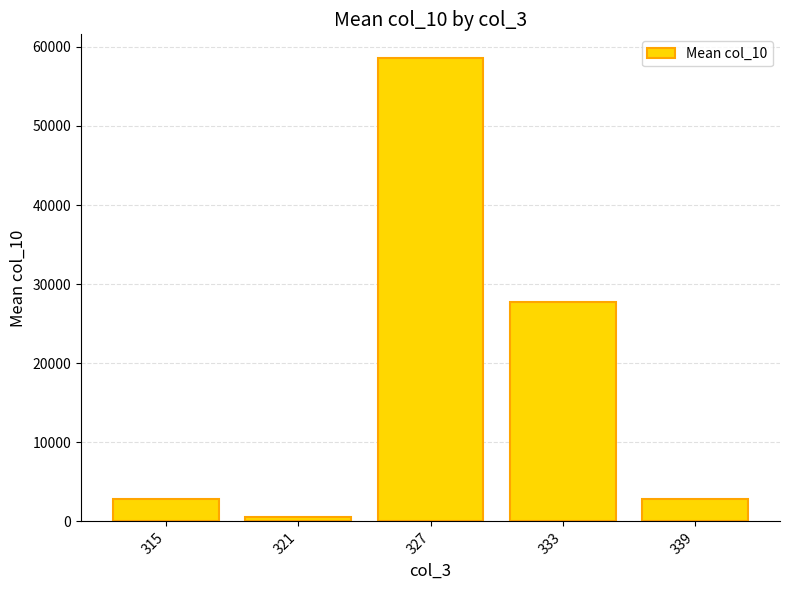

What is the difference between the values at 333 and 339?

24805